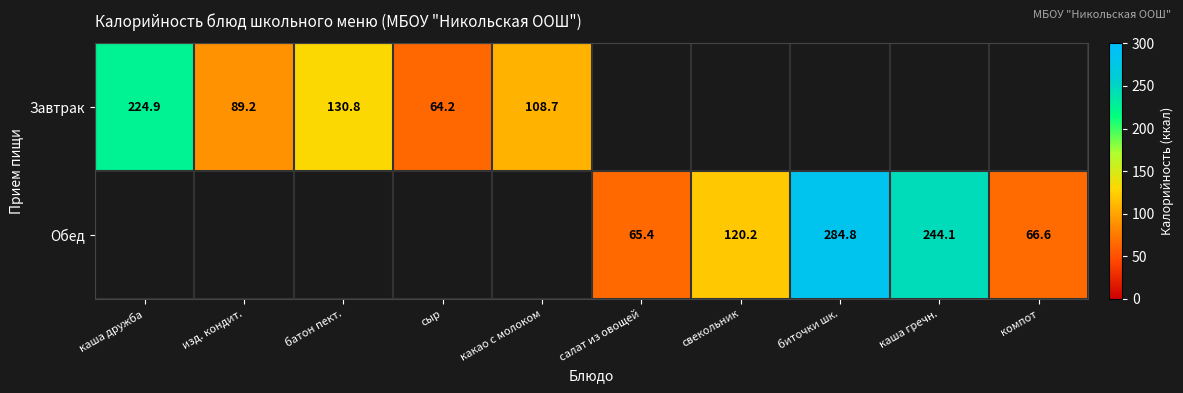

What is the minimum value shown in the chart?

64.2